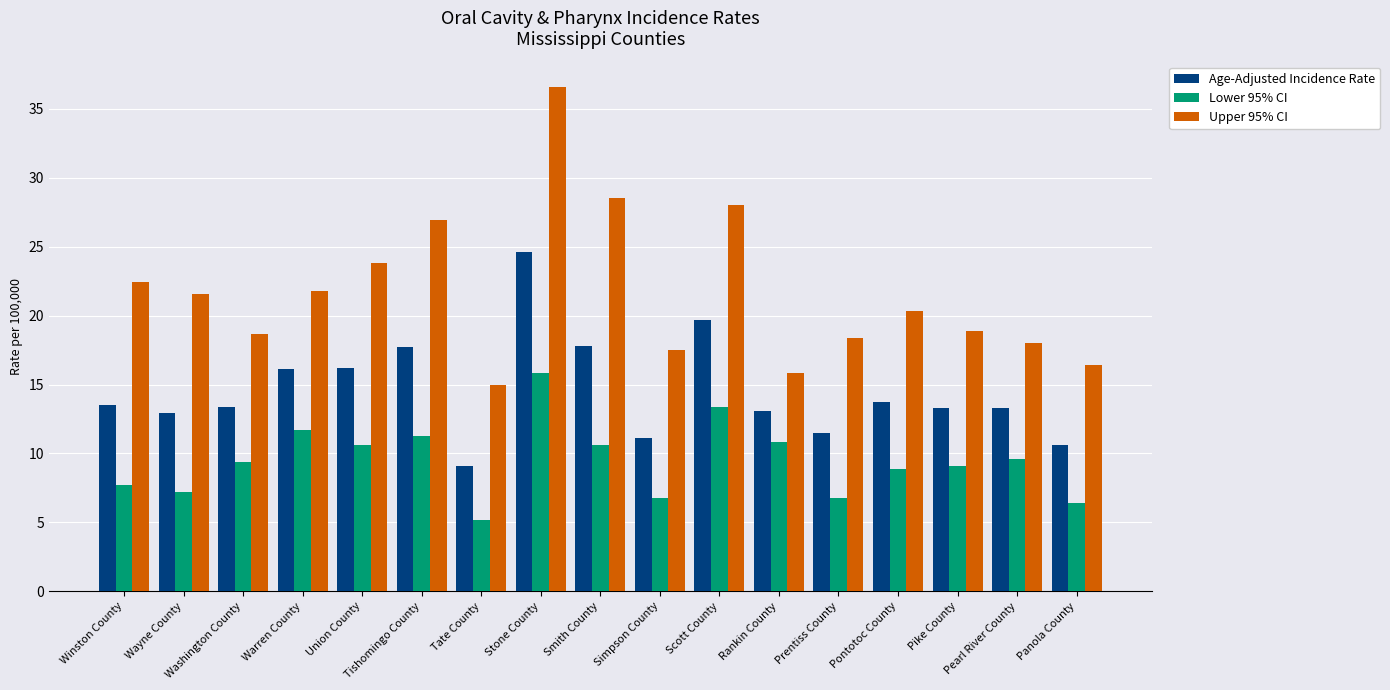

Is the value of Age-Adjusted Incidence Rate at Pearl River County greater than the value of Upper 95% CI at Warren County?

No